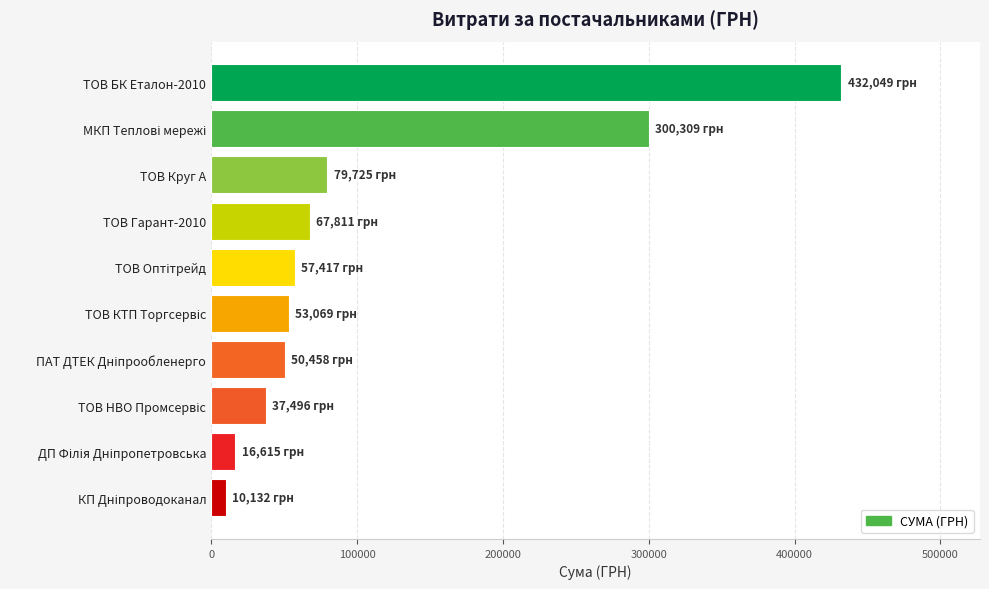

What is the difference between the maximum and minimum values?

421916.7